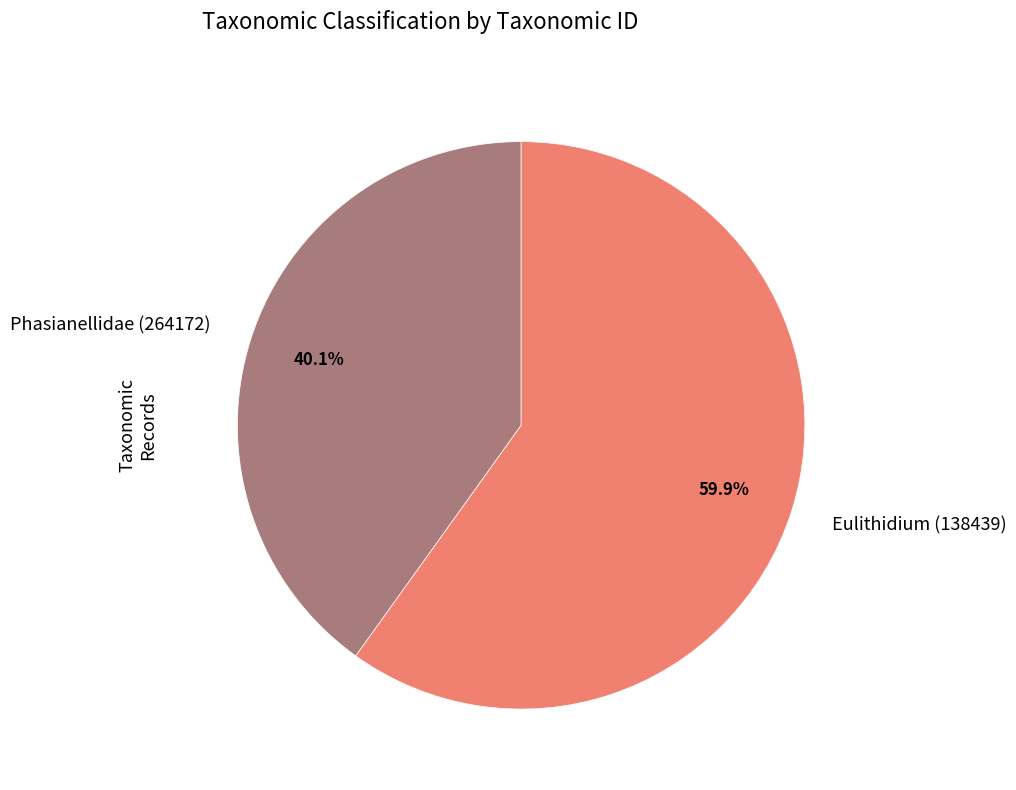

Which category has the smallest portion of the pie?

Phasianellidae (264172)